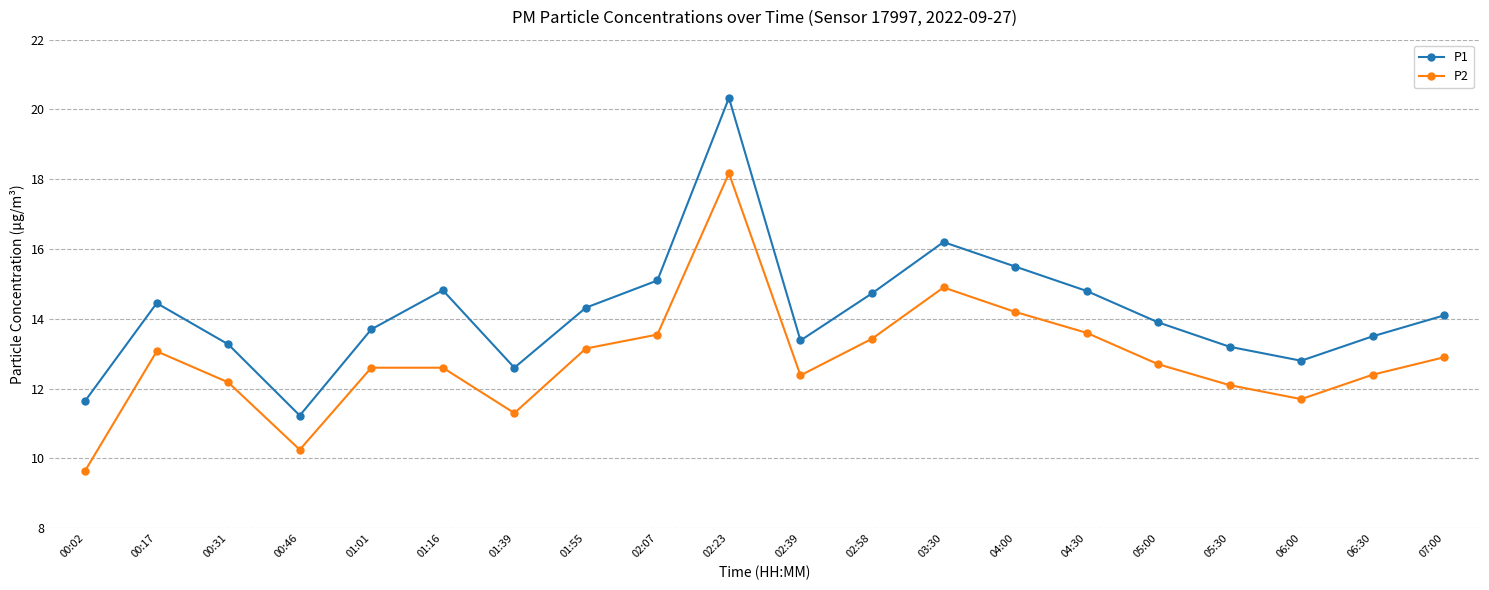

What are all the series names shown in the legend?

P1, P2